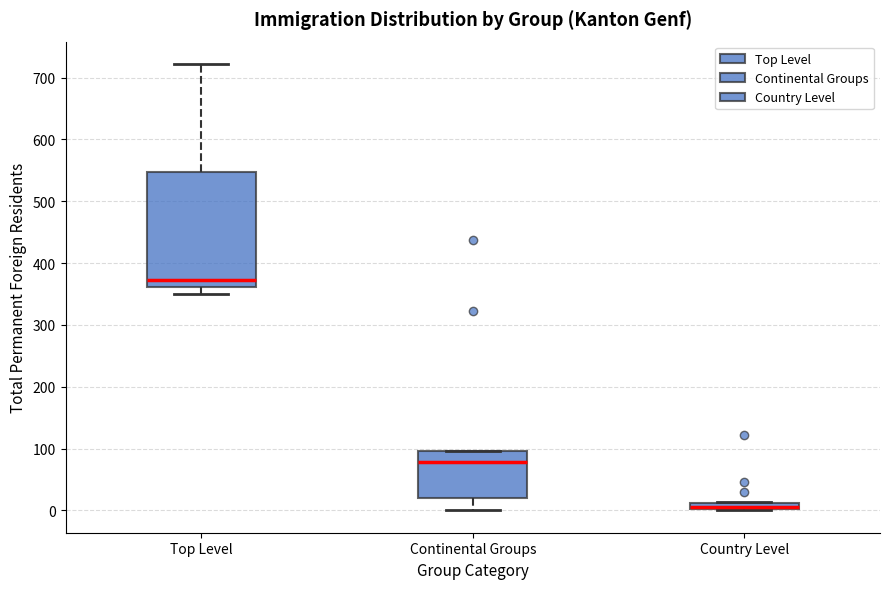

Where is the lower edge of the box for Top Level on the y-axis? The values are not printed on the chart, so give them approximately, as read against the axis.

360